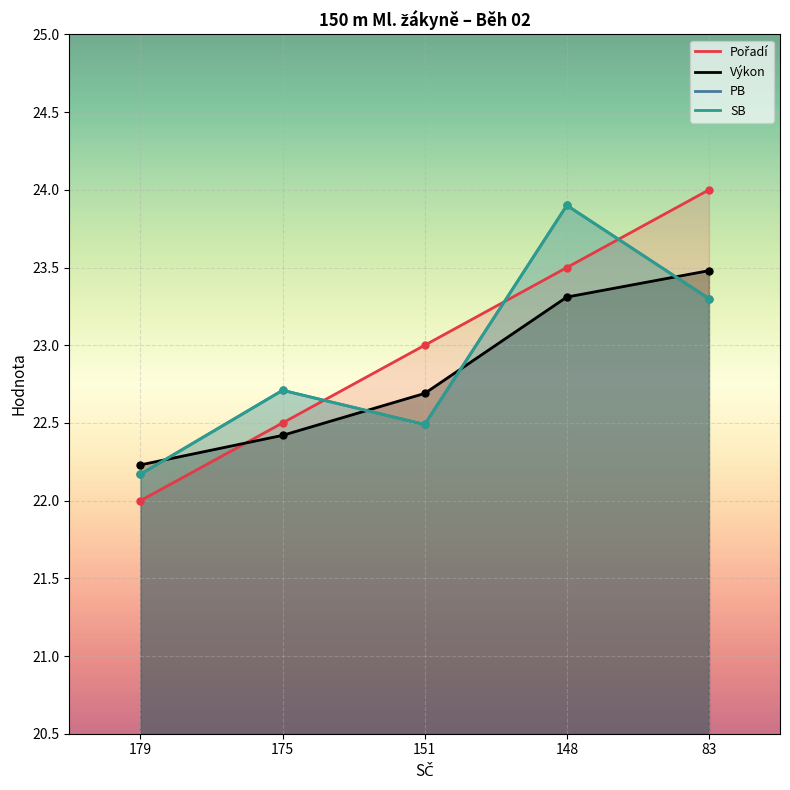

Does the chart display data point markers on the line(s)?

Yes